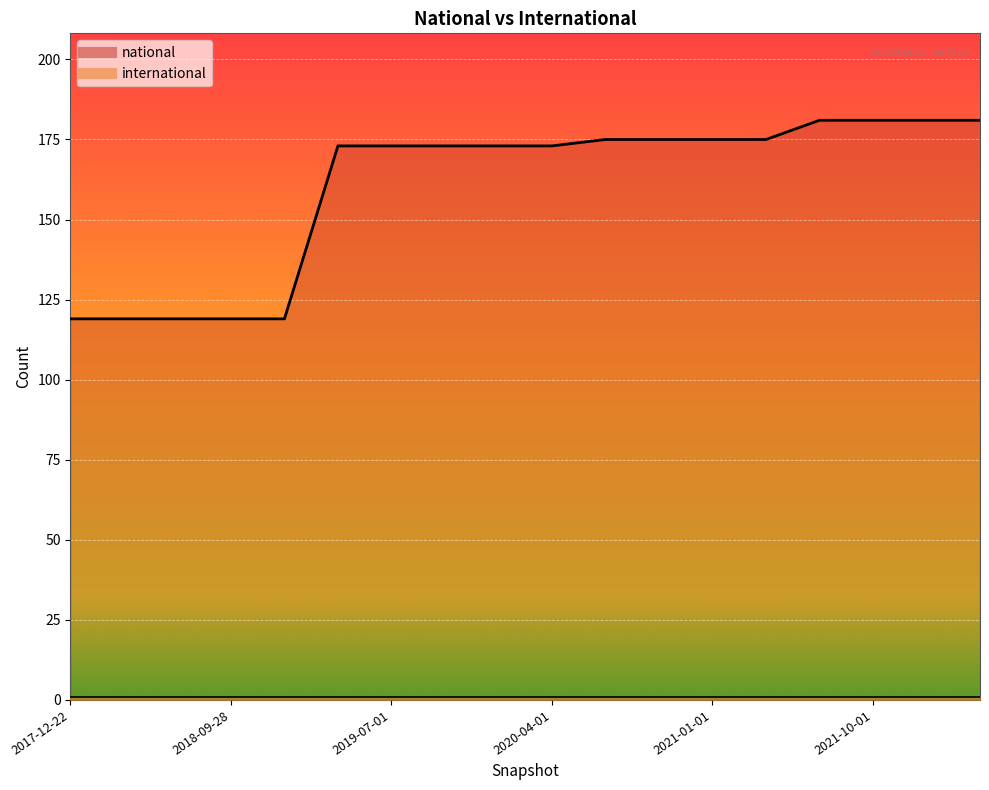

What position from the left is 2020-07-01?

11